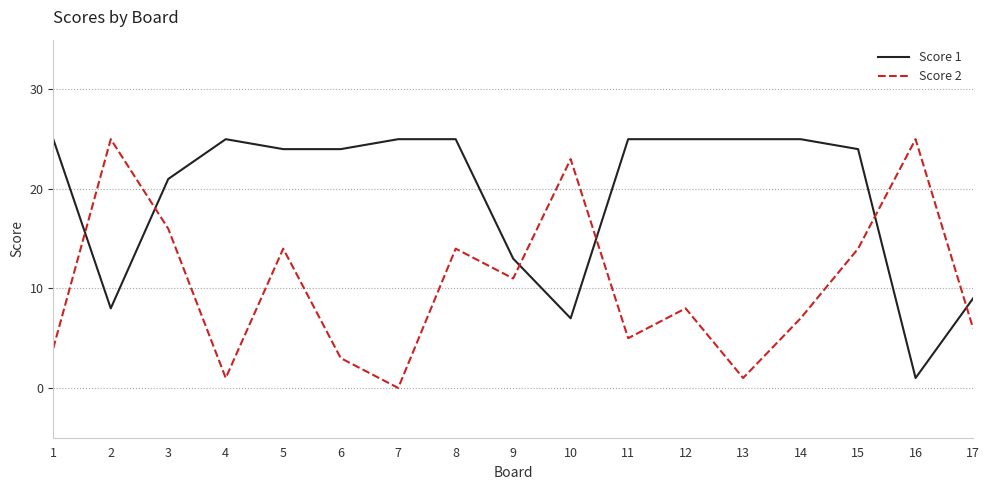

Between which two adjacent categories do Score 1 and Score 2 first intersect?

1 and 2